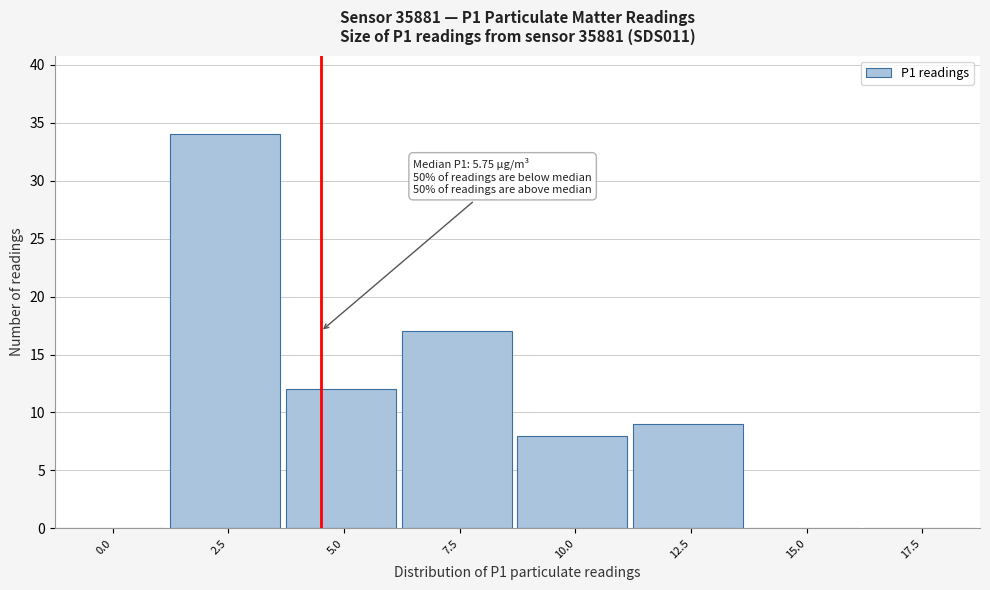

Reading right to left, extract all data points from this chart.

17.5=0	15.0=0	12.5=9	10.0=8	7.5=17	5.0=12	2.5=34	0.0=0